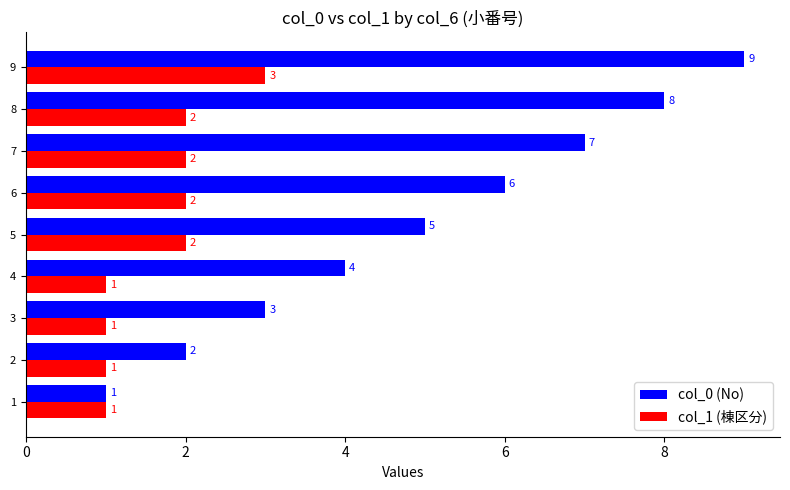

List the series in order of their peak value, lowest first.

col_1 (棟区分), col_0 (No)